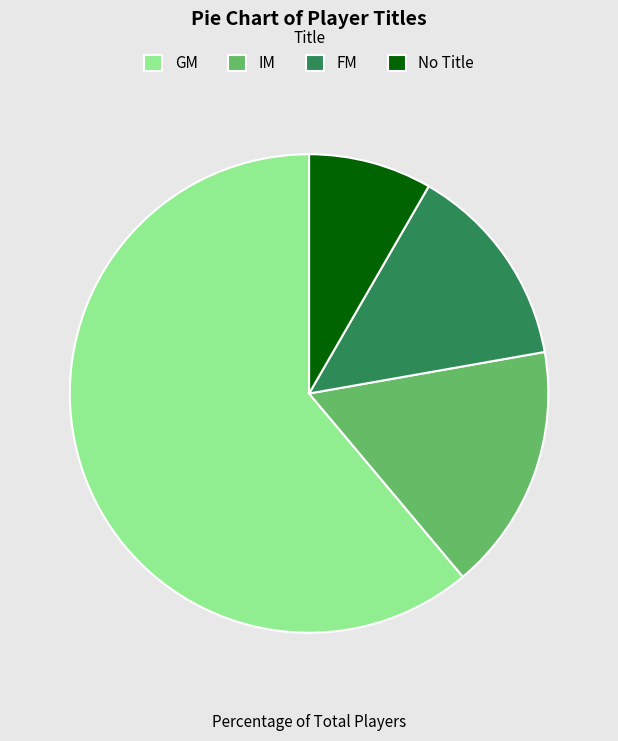

Rank the categories by value from highest to lowest.

GM, IM, FM, No Title